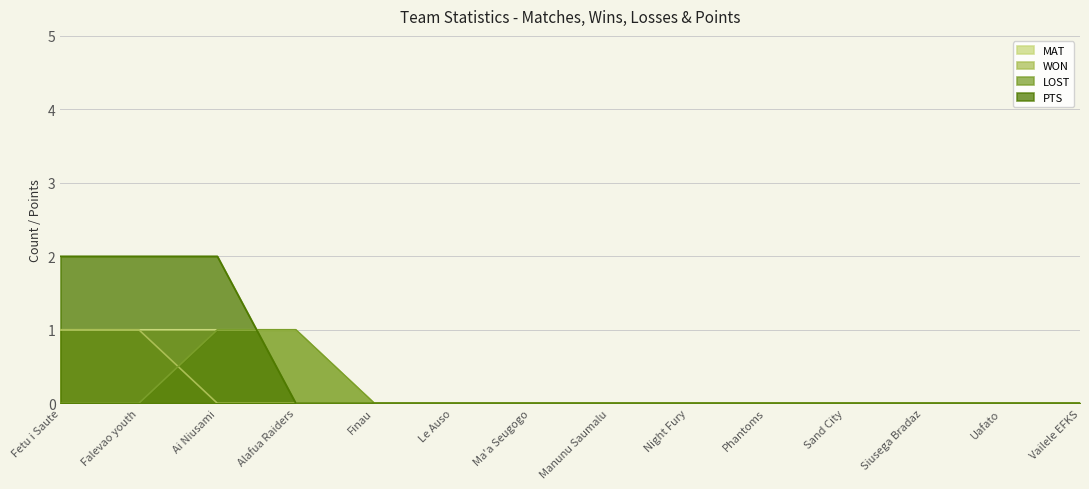

Which category has the highest value across all series?

Fetu i Saute